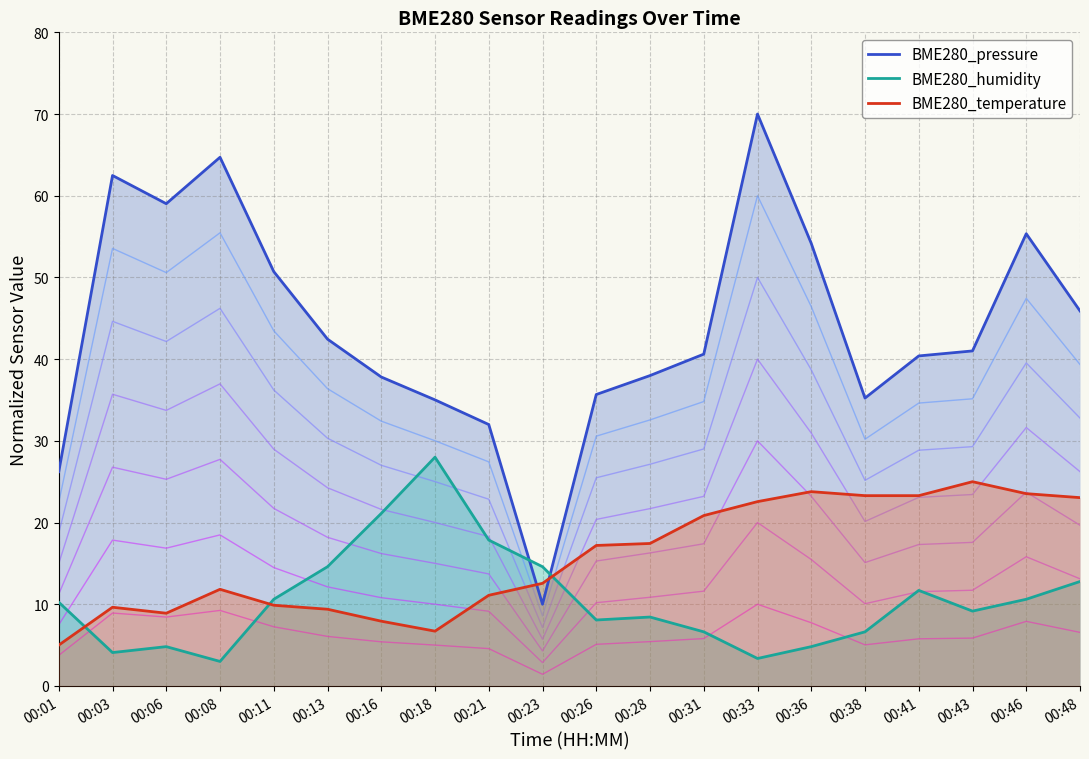

Which series has the widest spread of values?

BME280_pressure